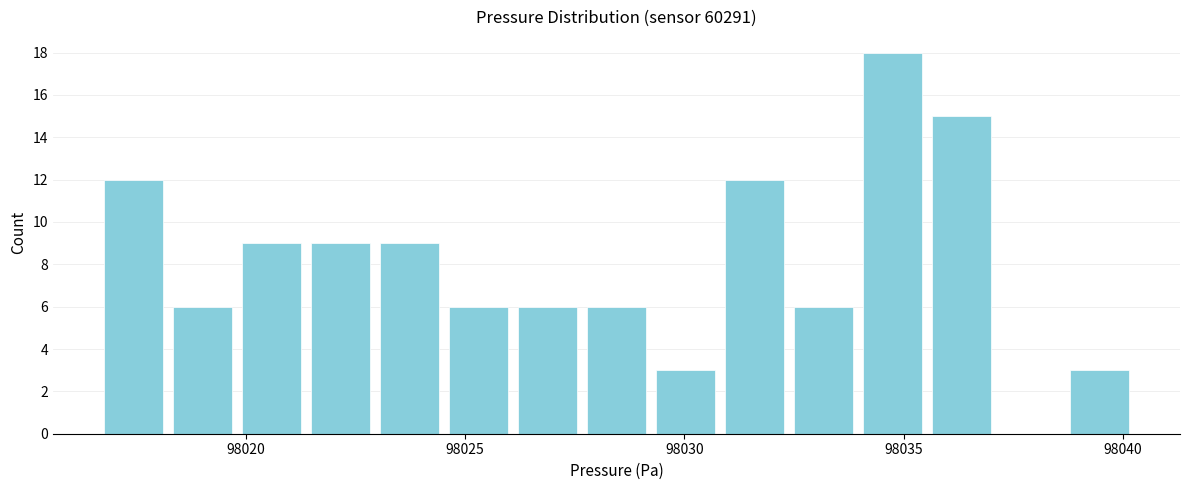

Read against the x-axis, roughly where is the centre of the tallest bar?

98034.5